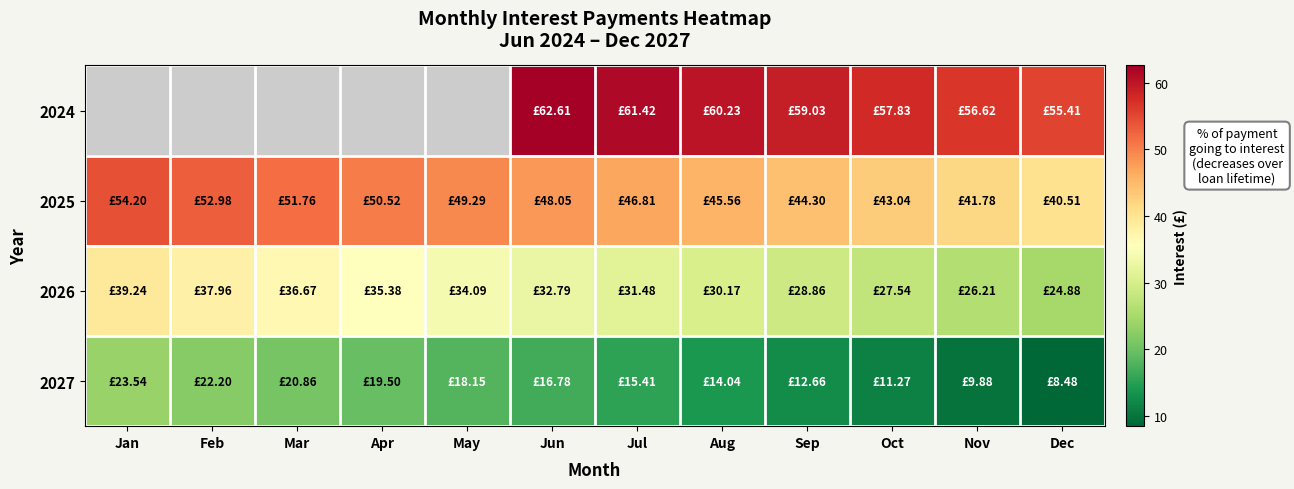

At which label does 2027 first exceed 16?

Jan